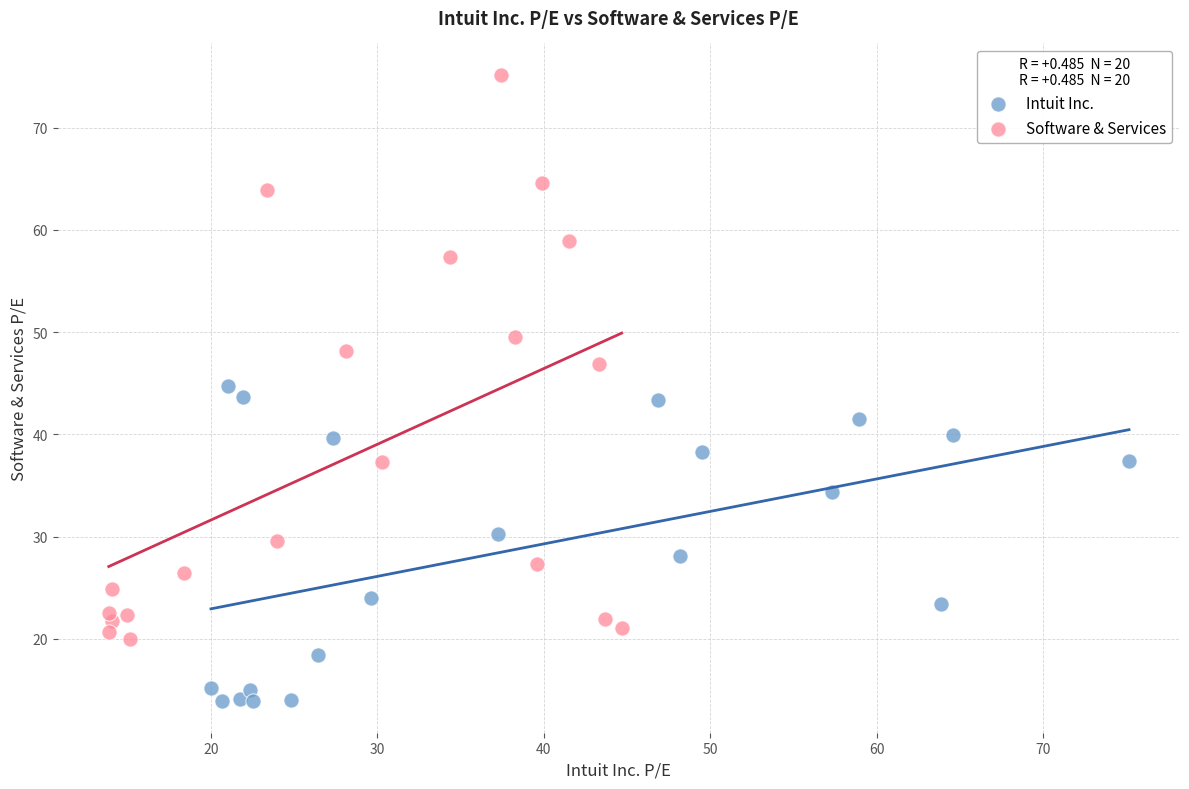

Which series has the widest spread of Y values?

Software & Services